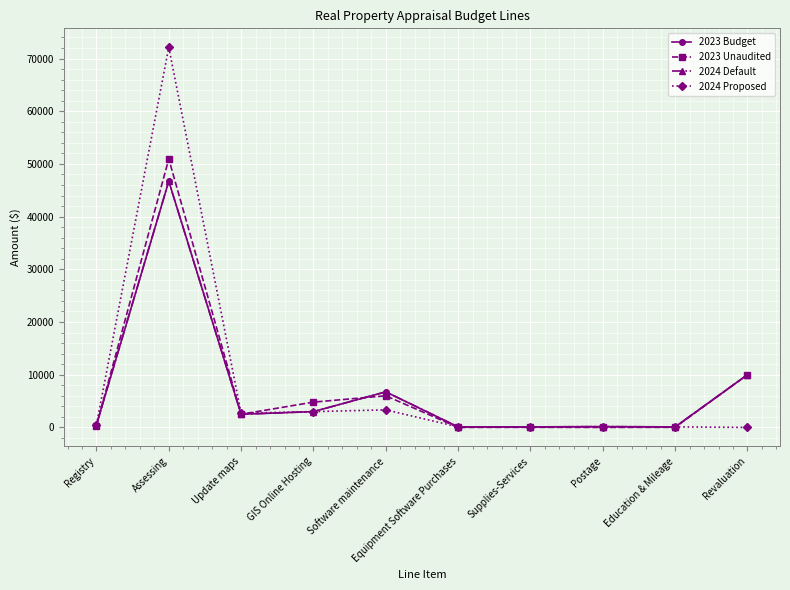

Does the chart have visible grid lines?

Yes